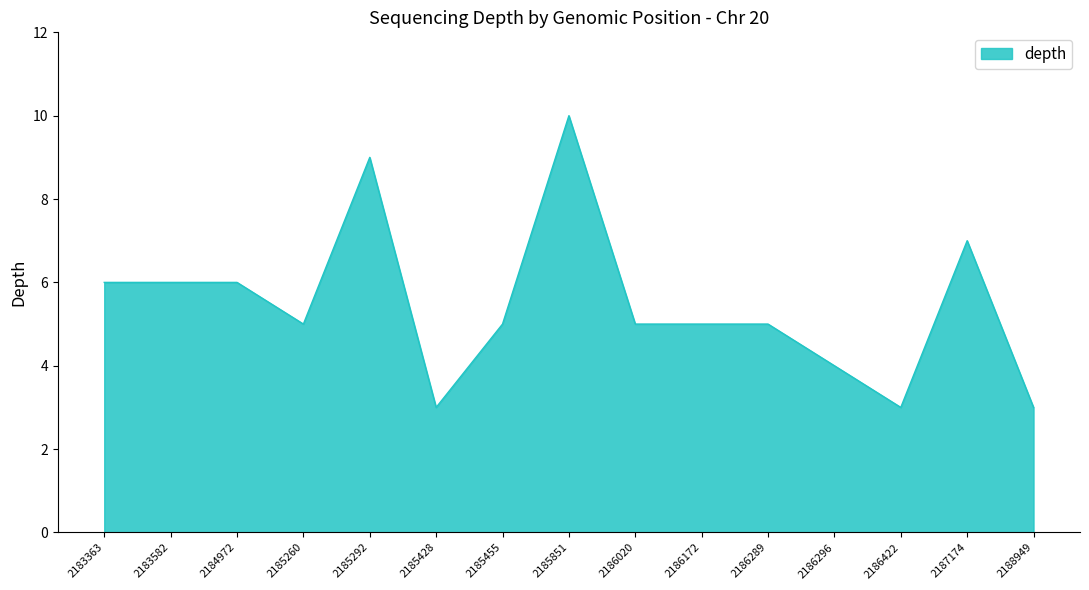

Reading left to right, what are all the values shown in this chart?

2183363=6	2183582=6	2184972=6	2185260=5	2185292=9	2185428=3	2185455=5	2185851=10	2186020=5	2186172=5	2186289=5	2186296=4	2186422=3	2187174=7	2188949=3